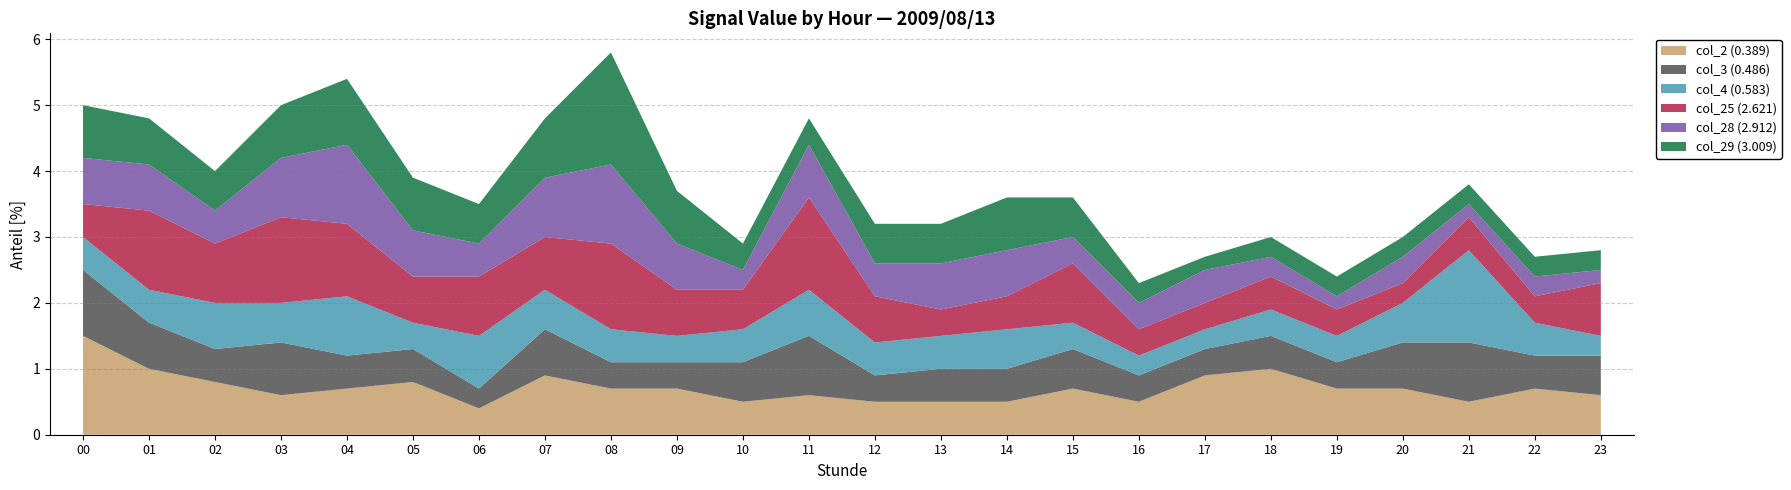

Where do col_4 (0.583) and col_28 (2.912) first cross each other?

01 and 02